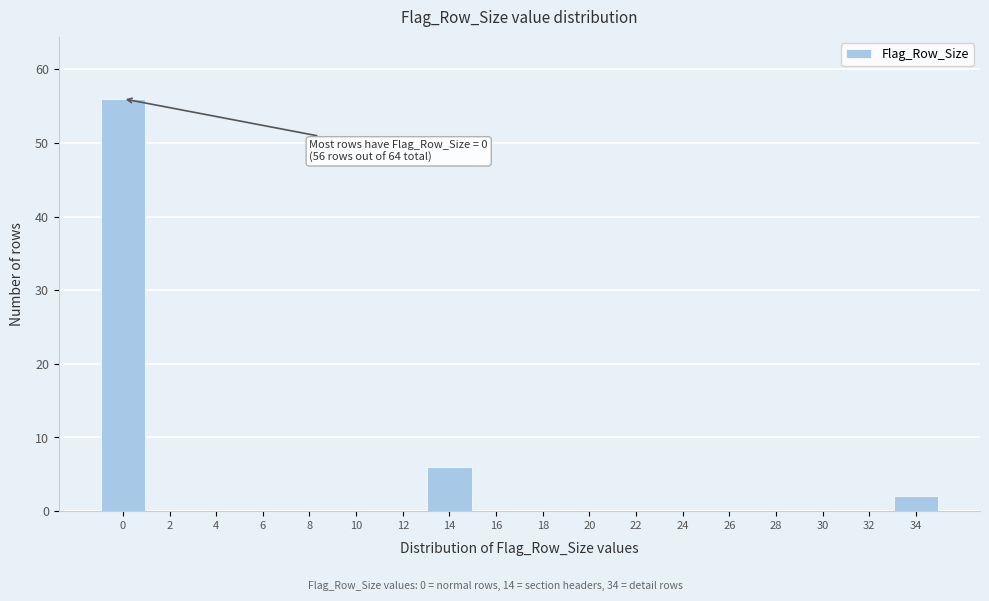

Reading left to right, transcribe all the data shown in this chart.

0=56	2=0	4=0	6=0	8=0	10=0	12=0	14=6	16=0	18=0	20=0	22=0	24=0	26=0	28=0	30=0	32=0	34=2